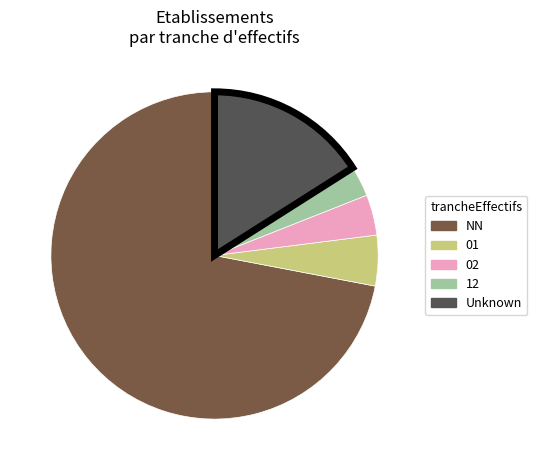

Count the number of slices in the pie.

5